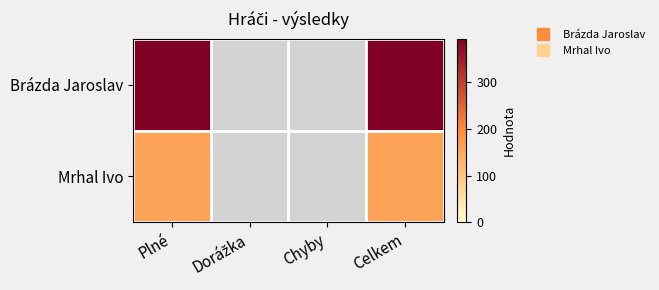

How many distinct data groups are displayed?

2